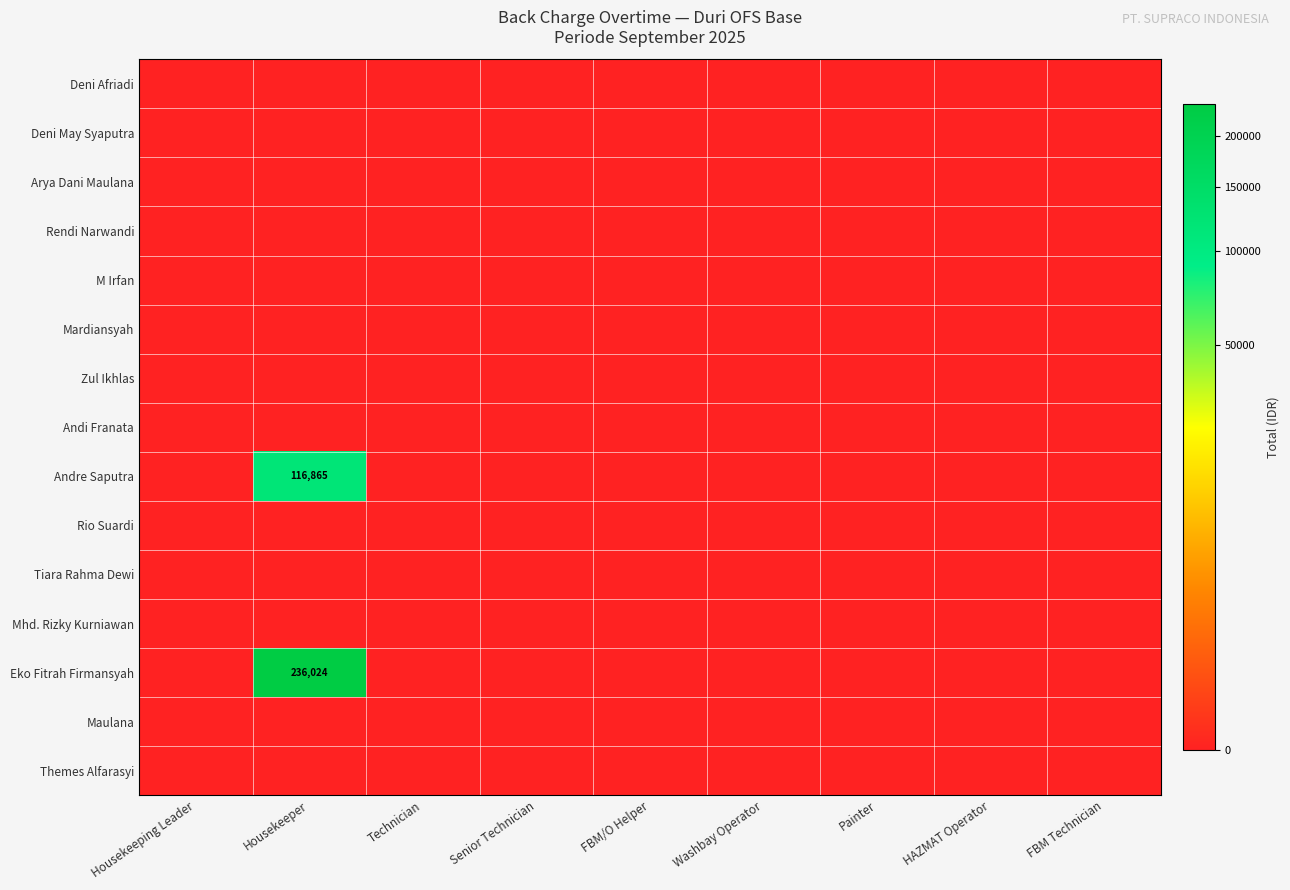

At how many categories does at least one series exceed 87963?

1